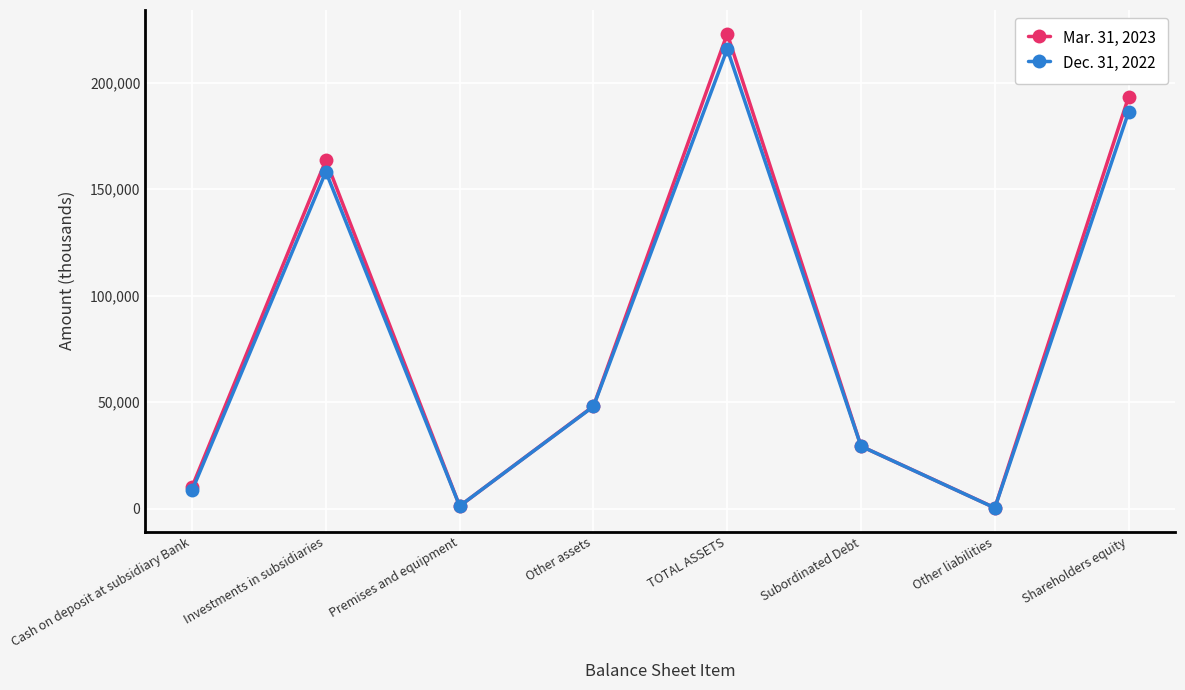

What is the spread (max minus min) of values at Cash on deposit at subsidiary Bank?

1657